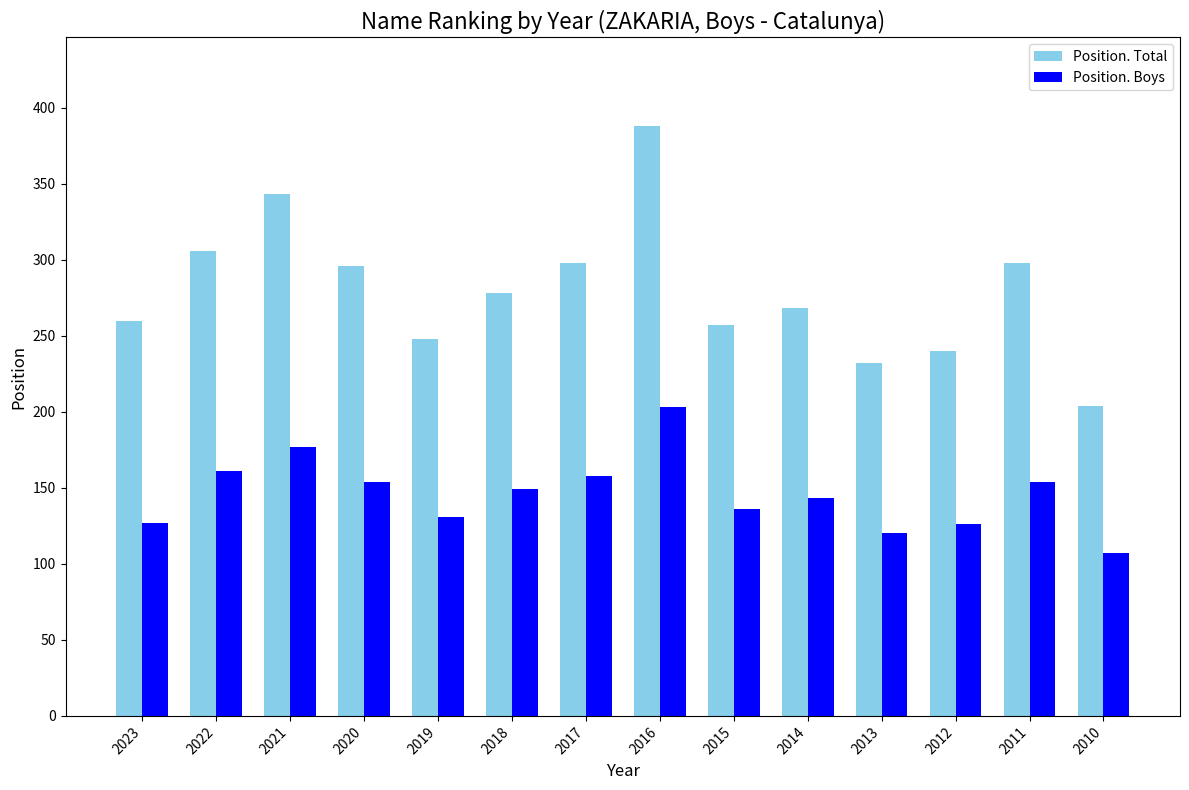

What is the average value of the Position. Total series?

280